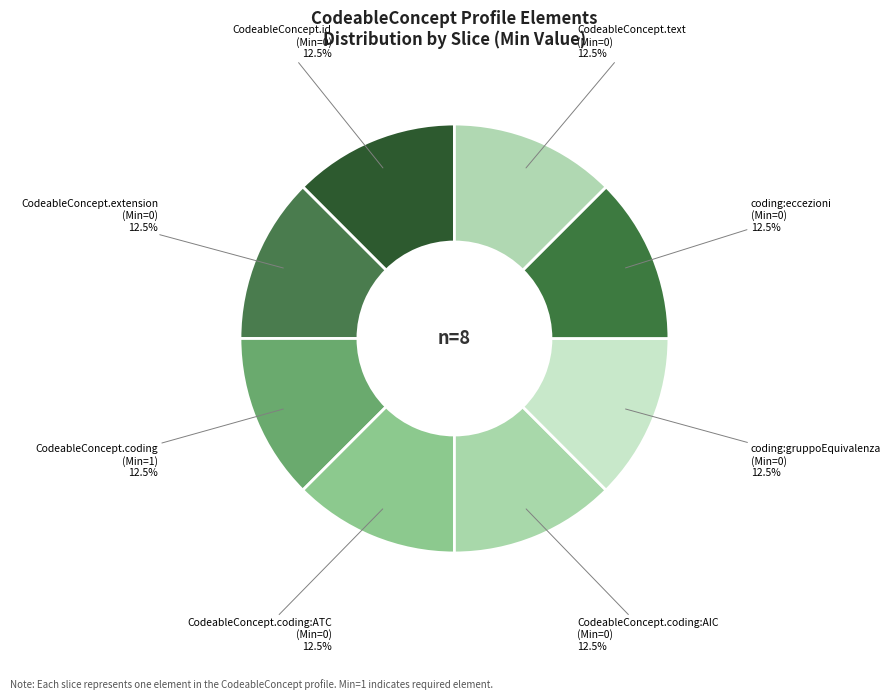

Which category has the biggest portion of the pie?

CodeableConcept.coding